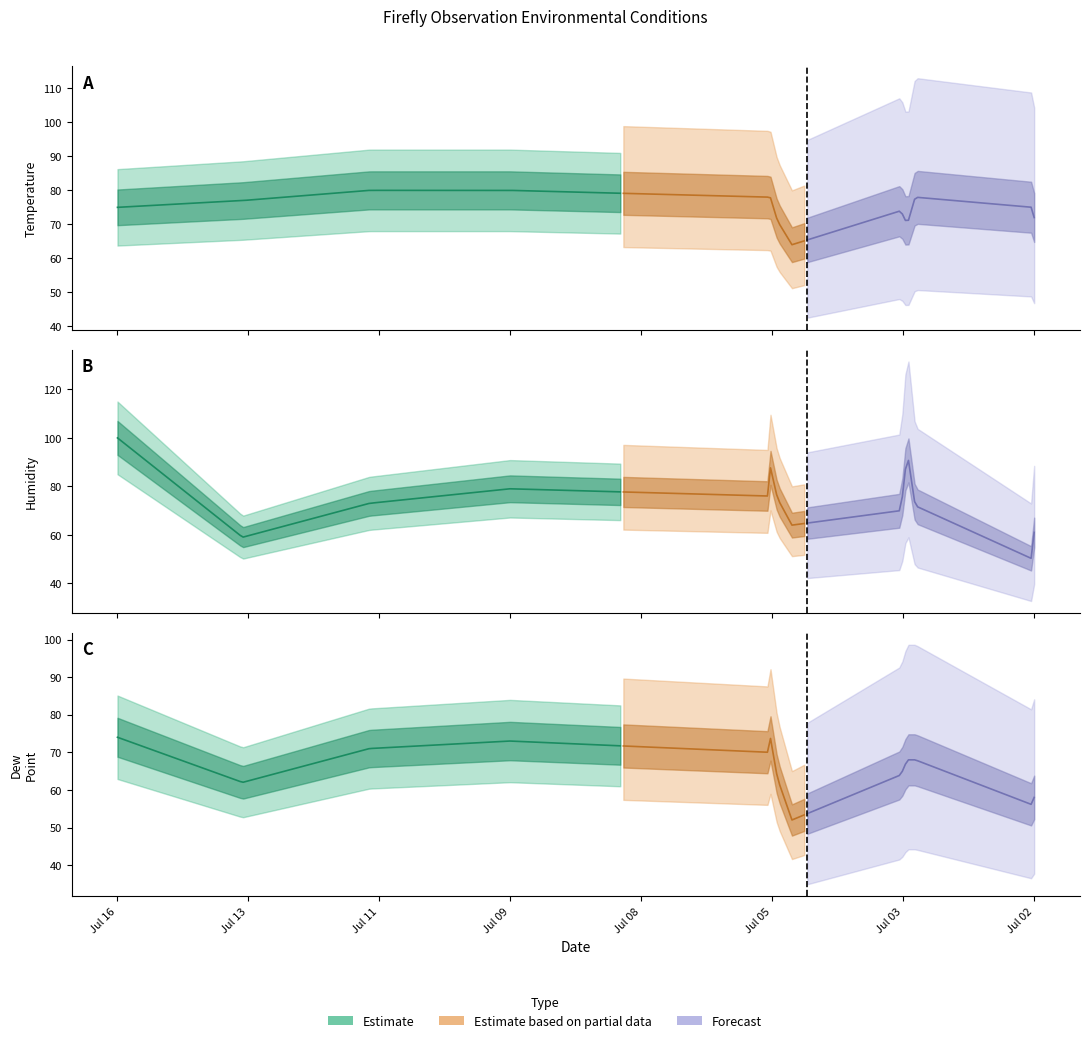

What is the difference between the maximum and minimum values in the Temperature series?

16